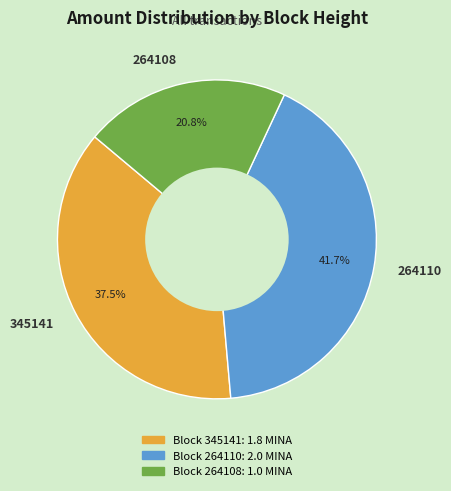

Is there a majority slice in this chart?

No